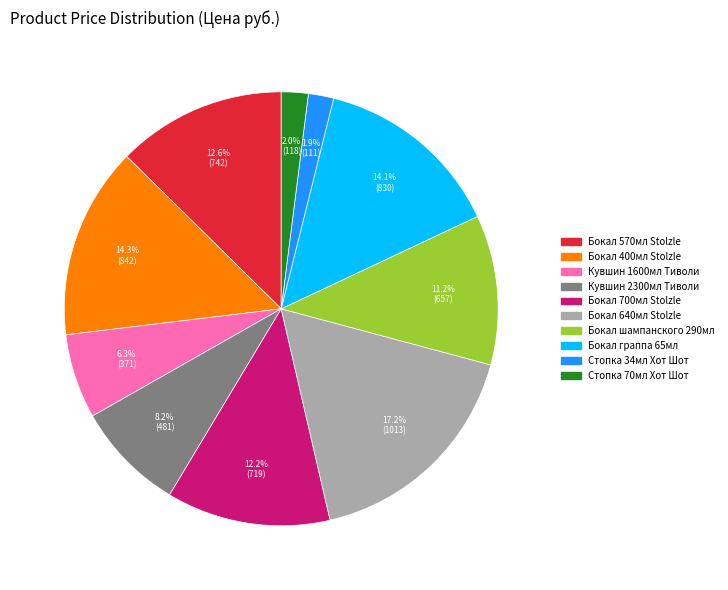

Does any single category account for the majority?

No